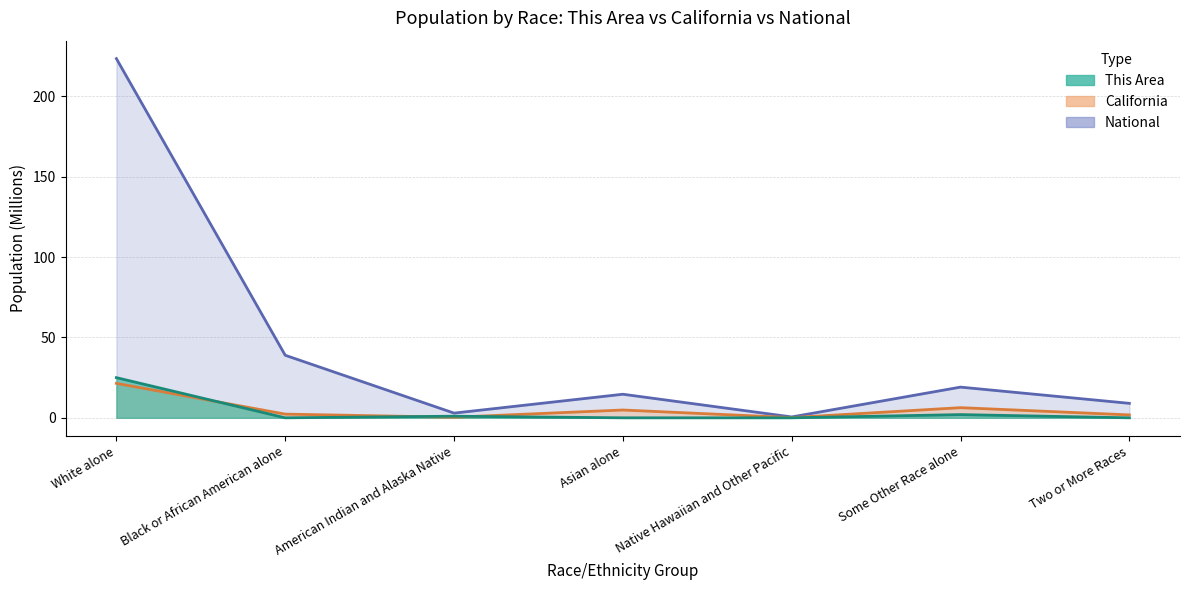

How many lines are shown in the chart?

3